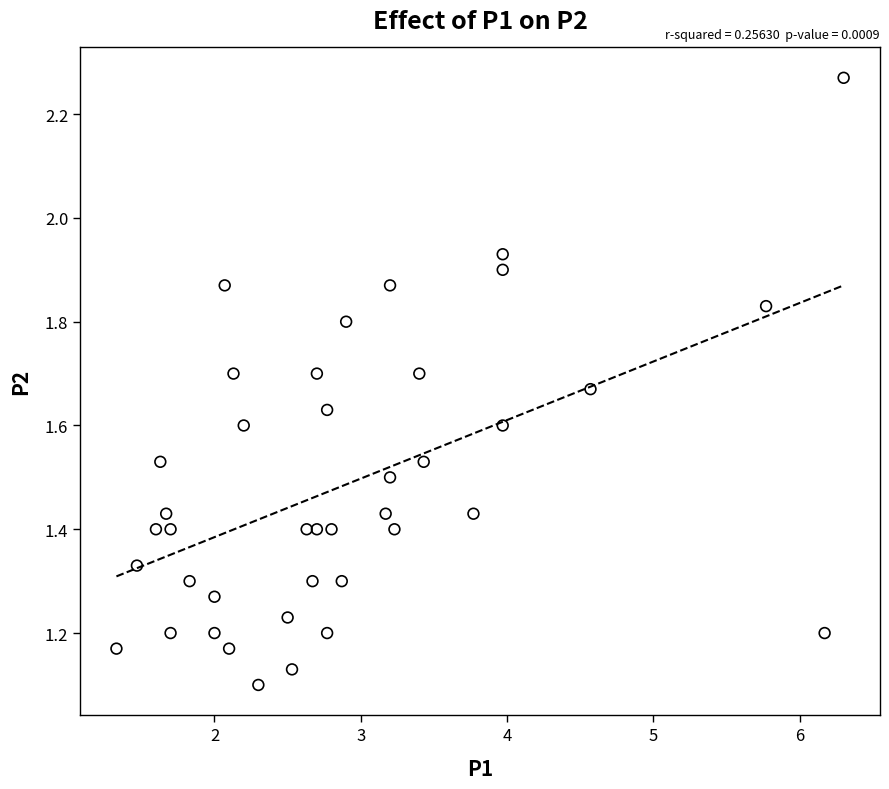

What is the range of X values (max minus min)?

5.0